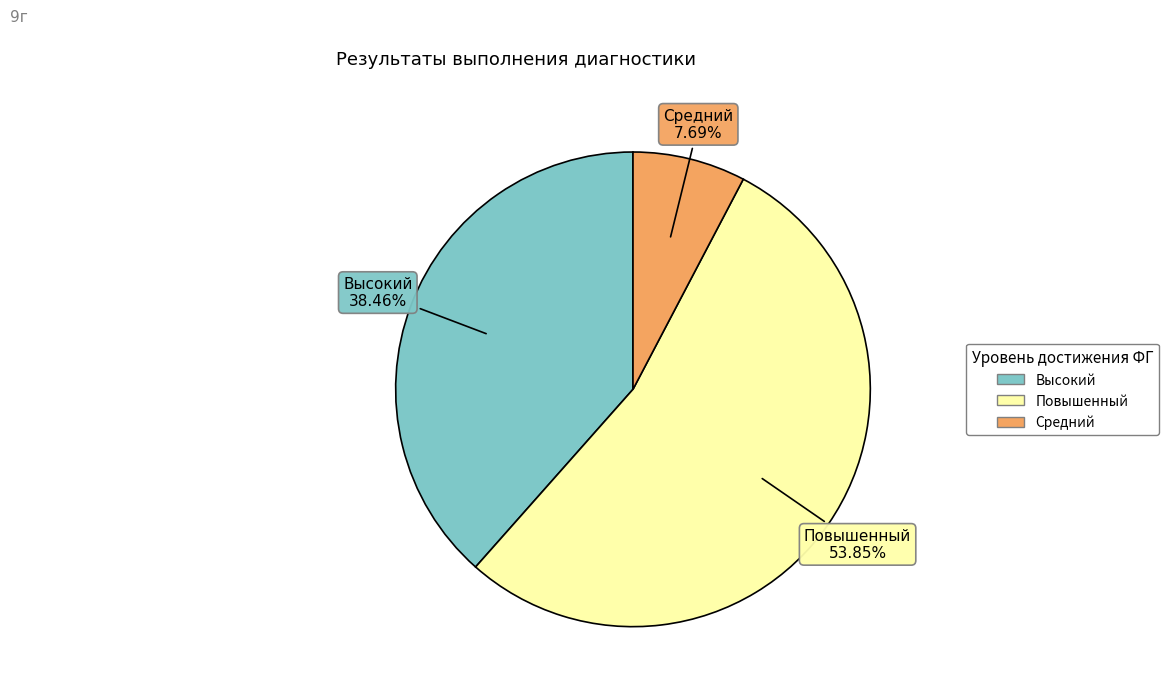

To the nearest percent, what is the combined percentage of Повышенный and Высокий?

92%